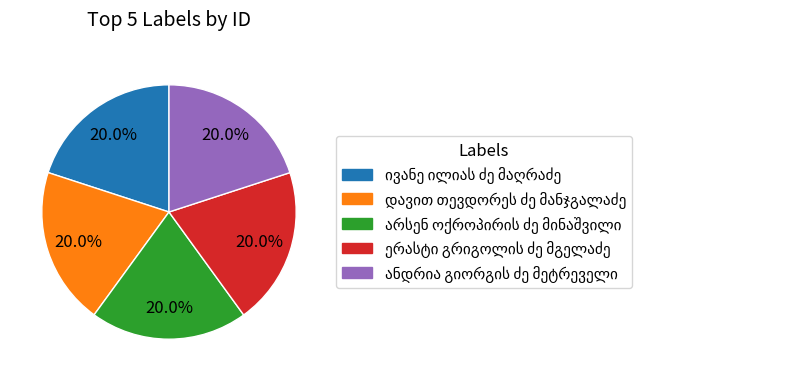

Does any single category account for the majority?

No